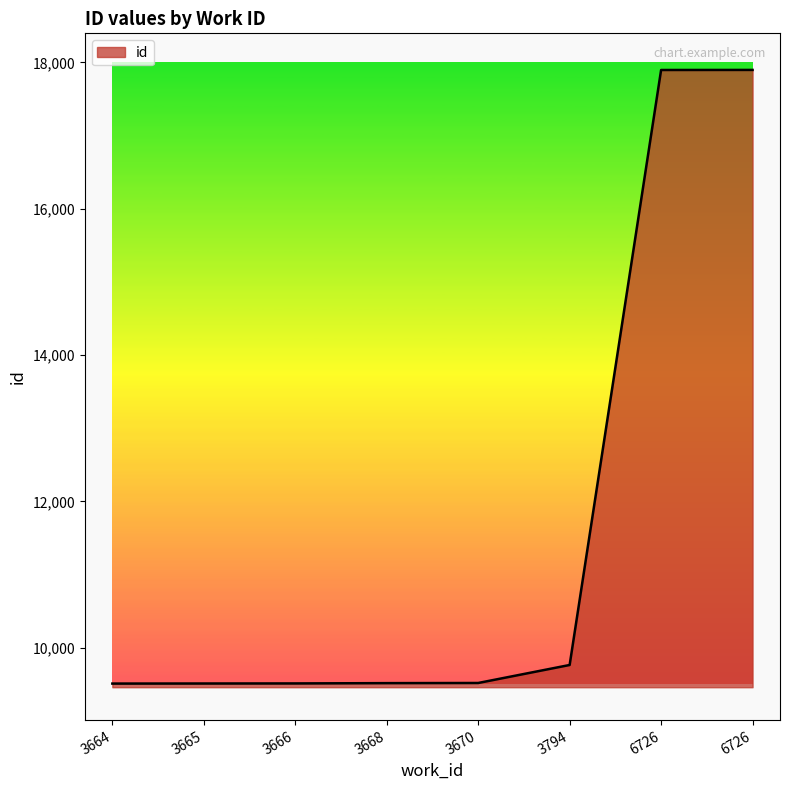

True or false: the data has more than 2 interior local peaks.

False